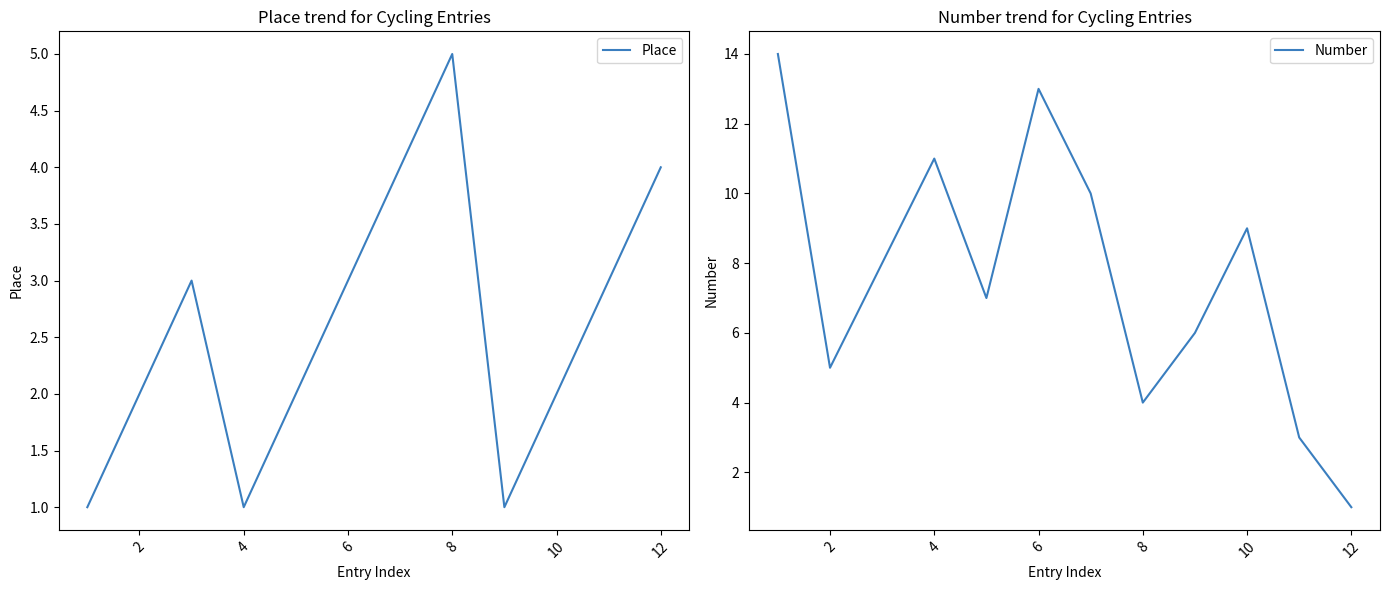

Which category has the highest value in the Place series?

8